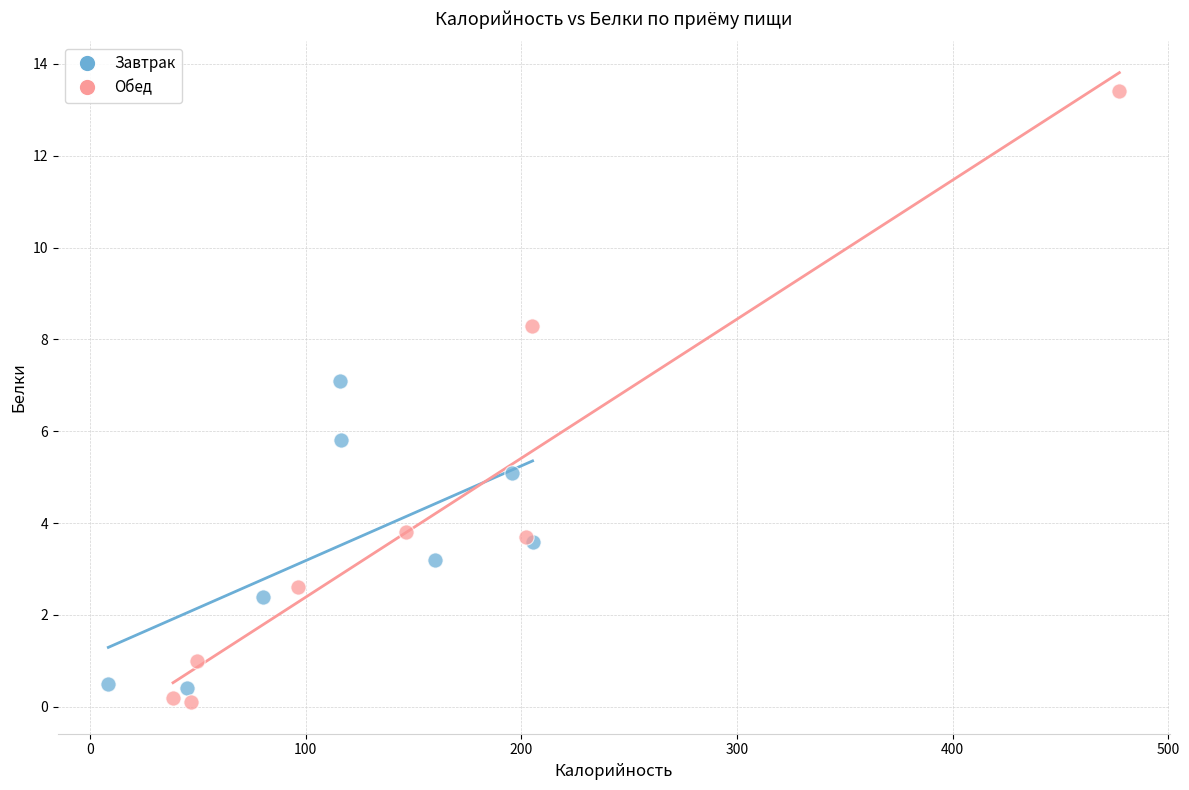

Which series contains the highest Y value?

Обед